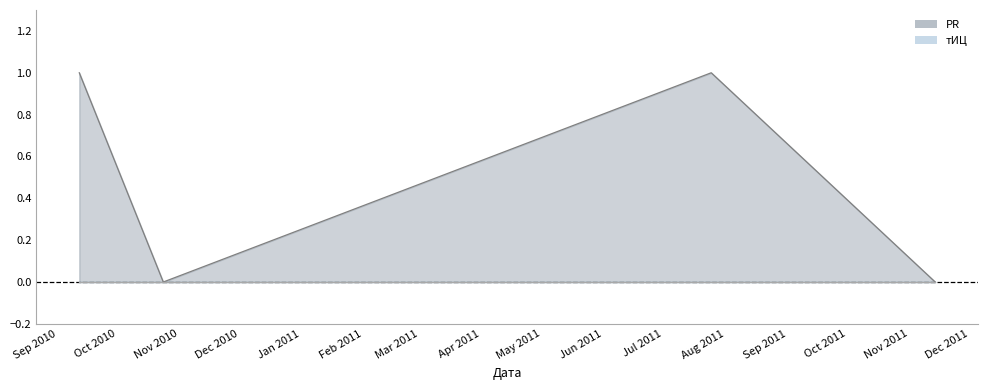

What is the greatest value displayed?

1